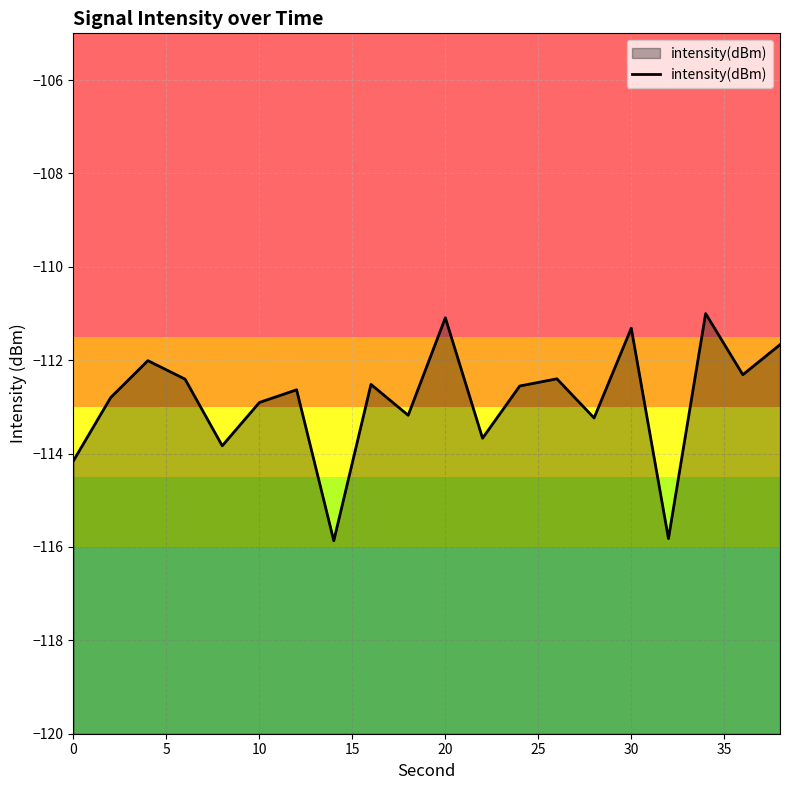

How many lines are shown in the chart?

1